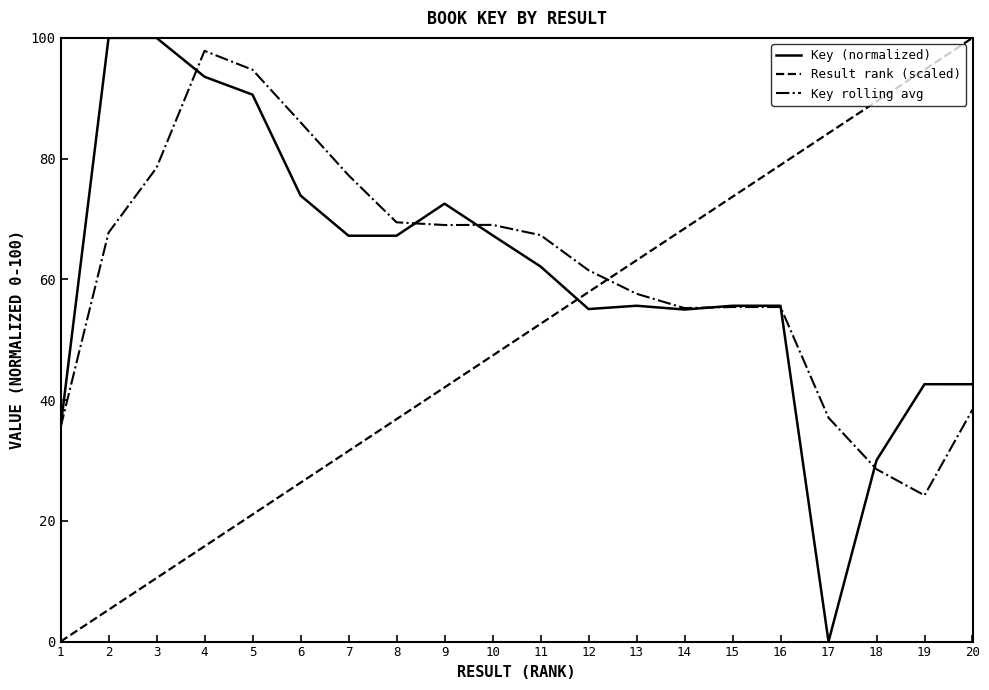

What is the difference between the maximum and minimum values in the Key rolling avg series?

73.6